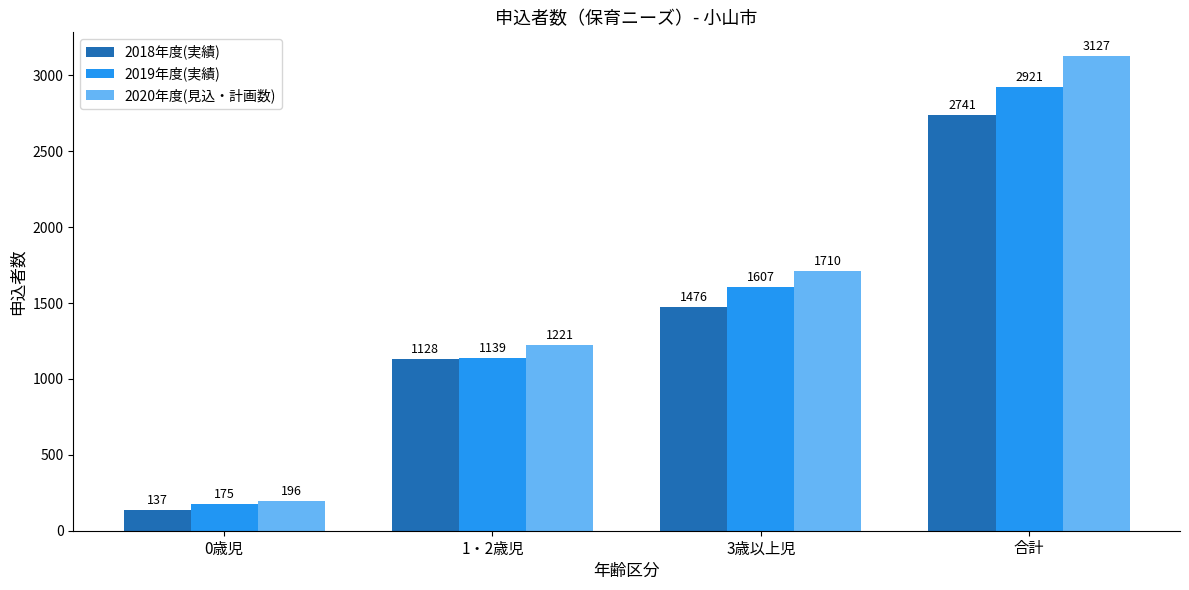

What value does the 2018年度(実績) series have at 0歳児, to the nearest 100?

100